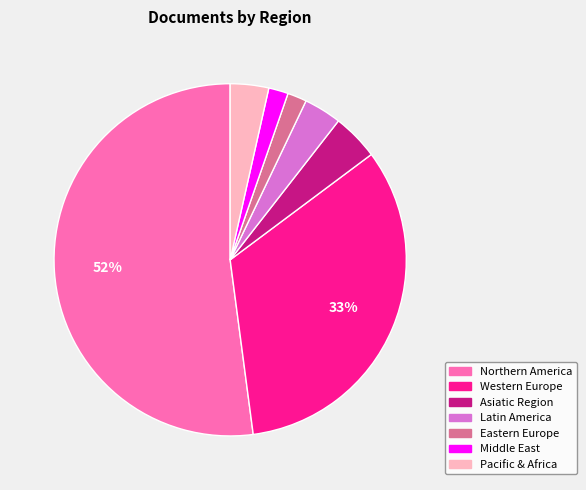

To the nearest percent, what portion does Eastern Europe represent?

2%